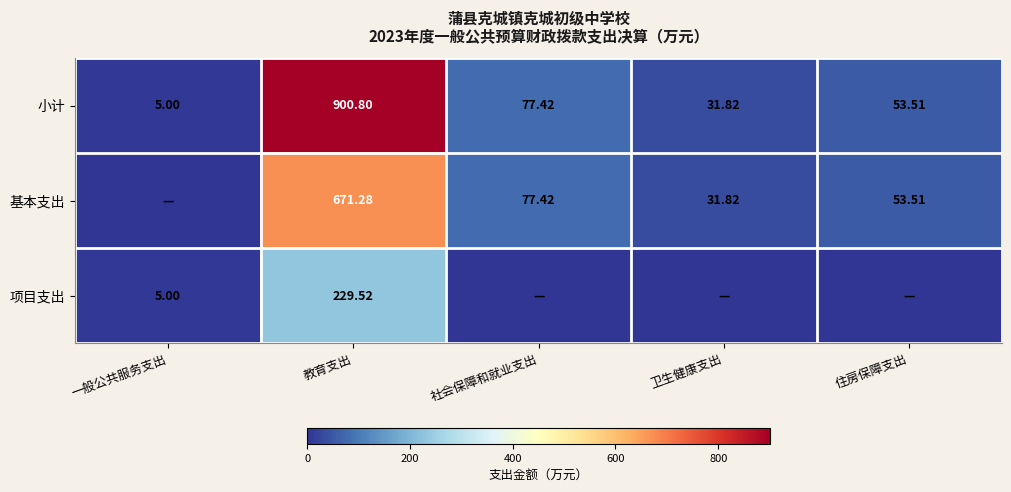

Where is 小计 nearest to the value 452?

社会保障和就业支出